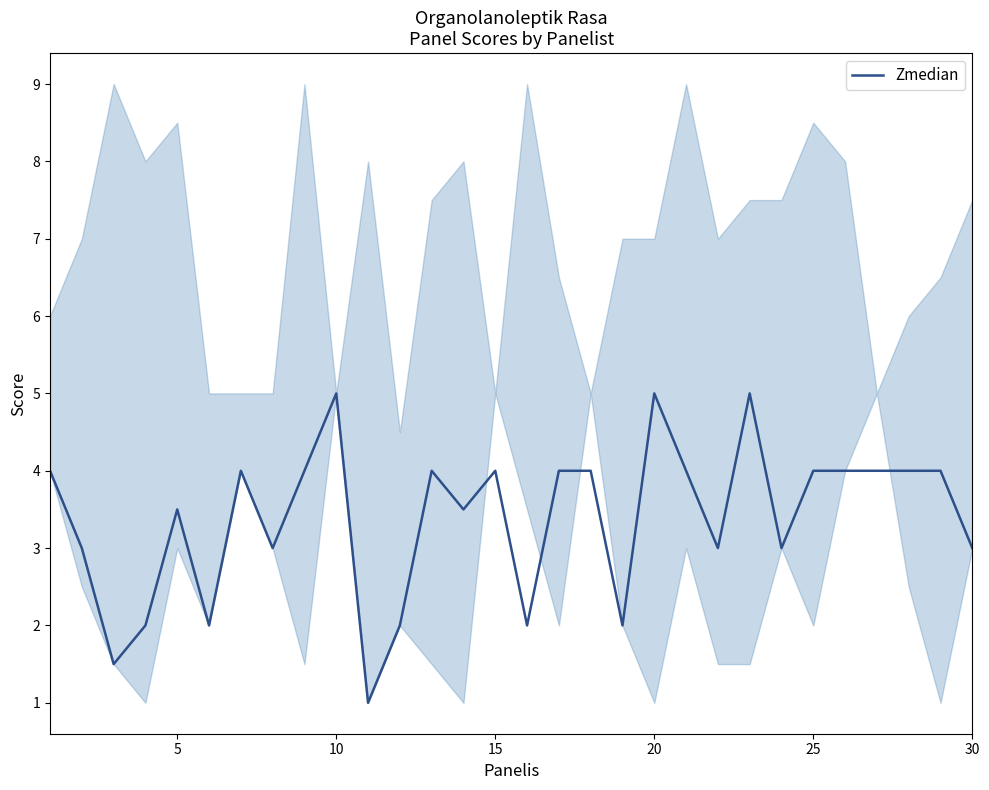

Does the chart display data point markers on the line(s)?

No